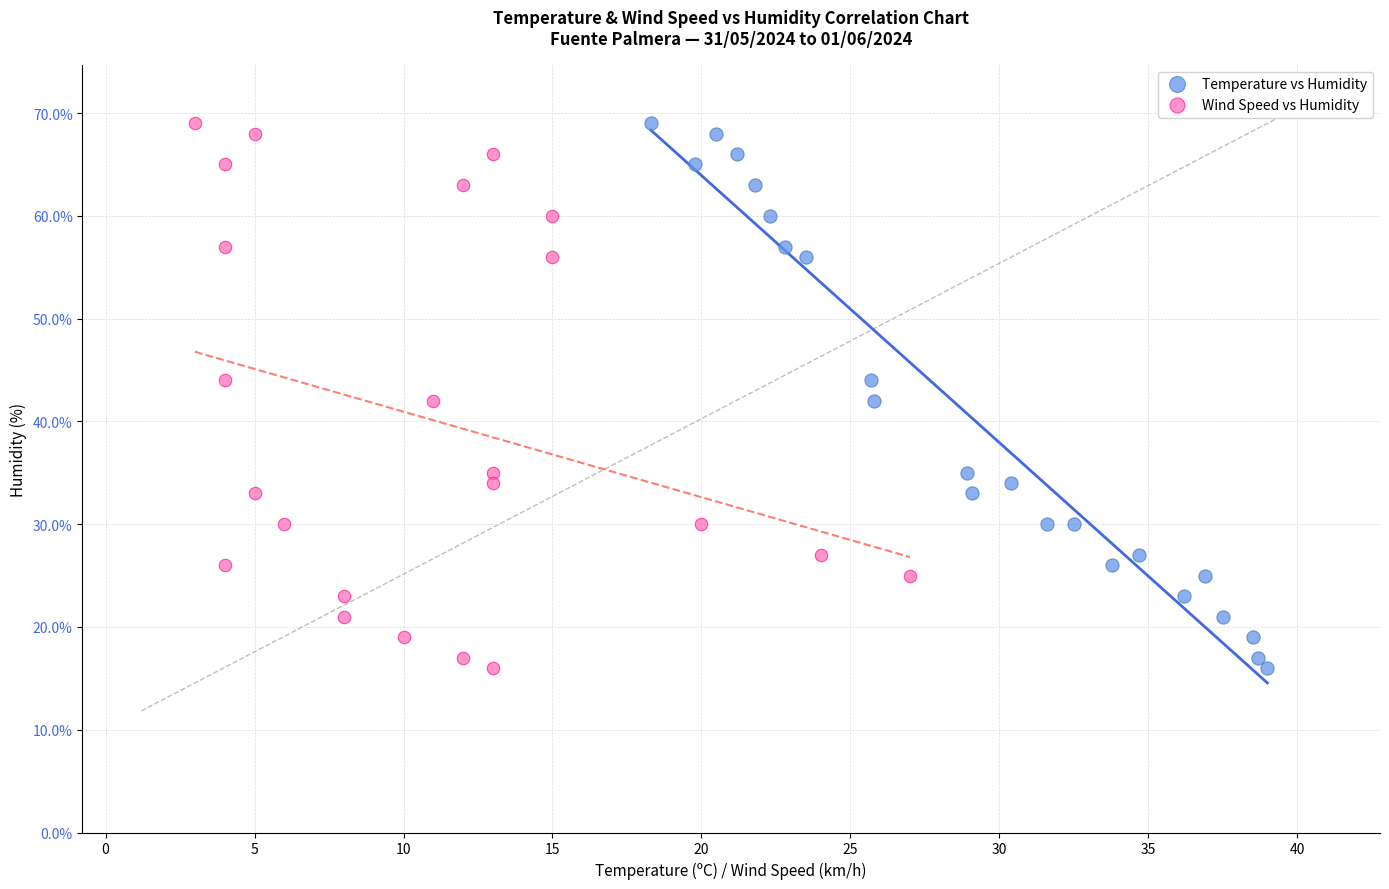

What are all the series names shown in the legend?

Temperature vs Humidity, Wind Speed vs Humidity